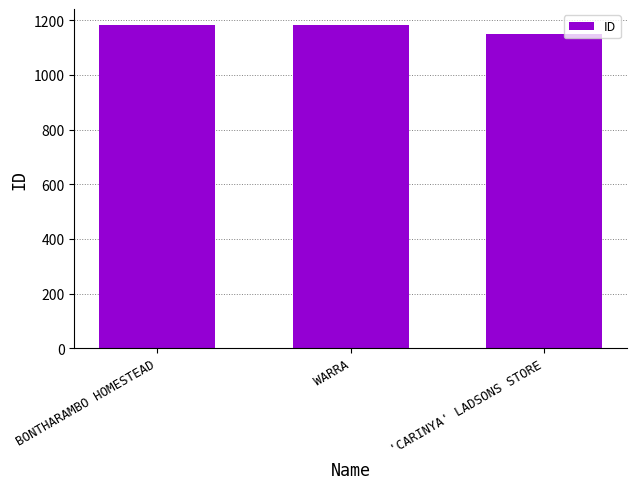

What is the label of the 3rd bar from the right?

BONTHARAMBO HOMESTEAD